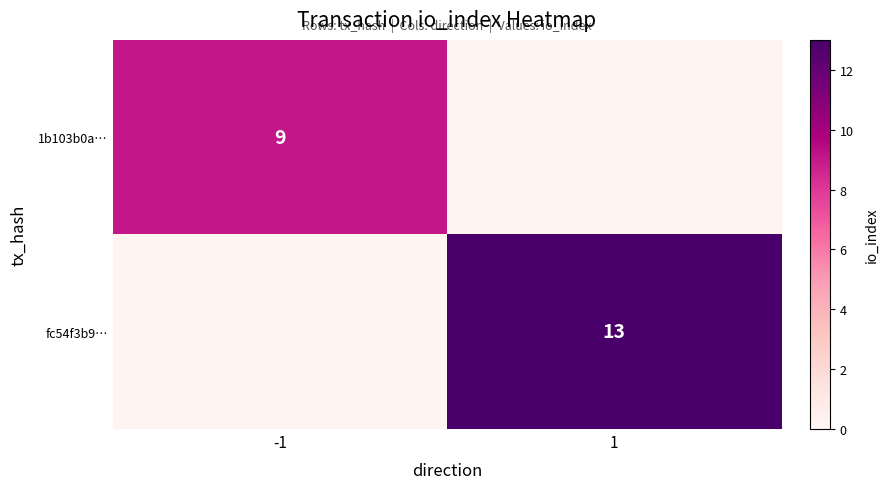

The value of fc54f3b9… at 1 is 13. True or false?

True